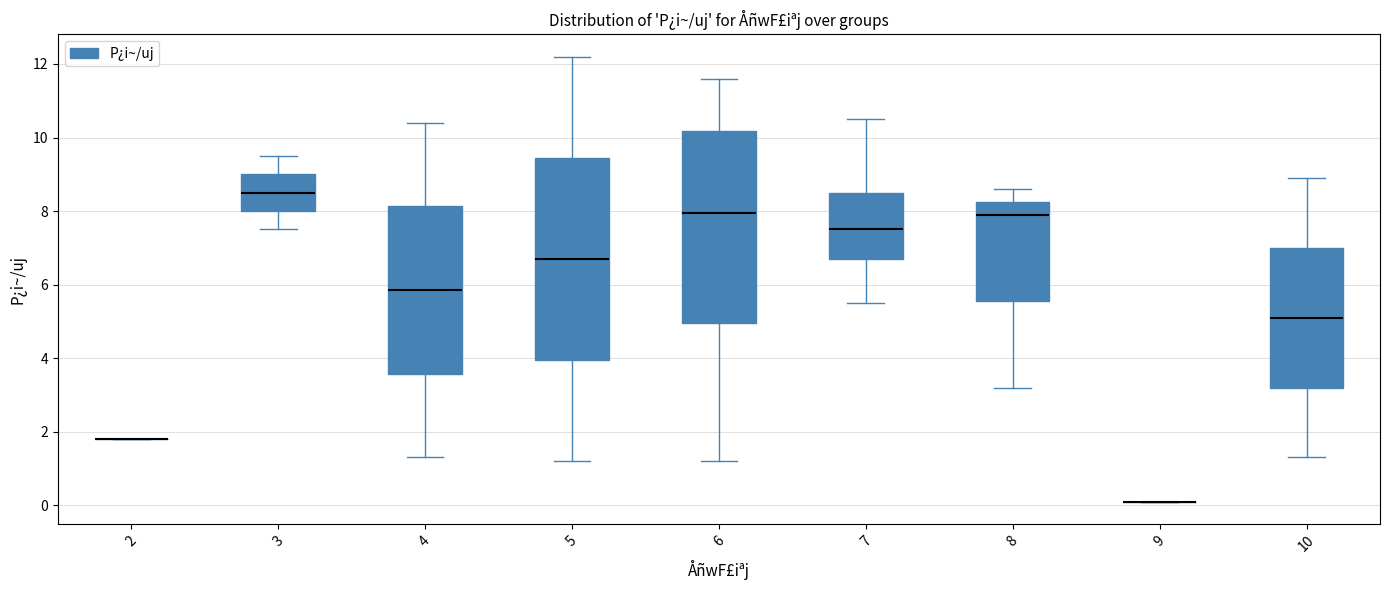

Comparing the boxes themselves (not the whiskers), which one is the tallest?

5